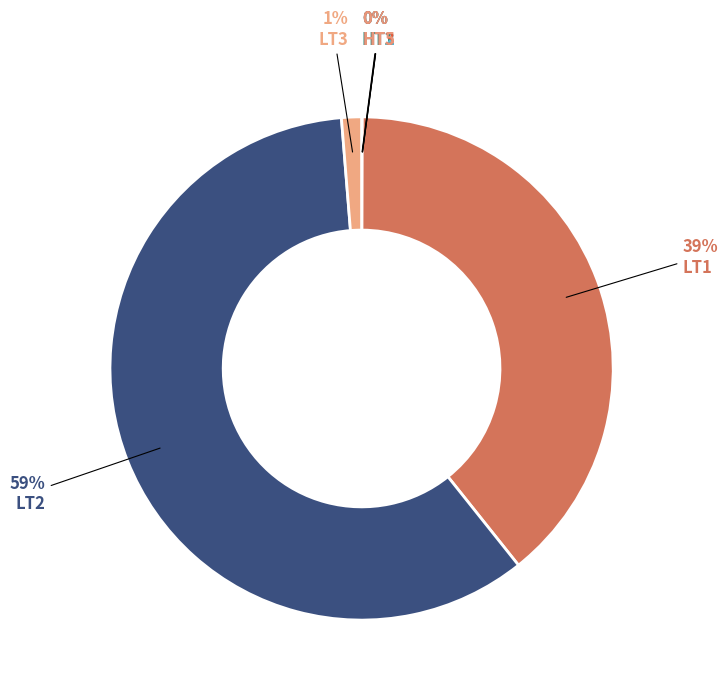

How many segments does this pie chart have?

7